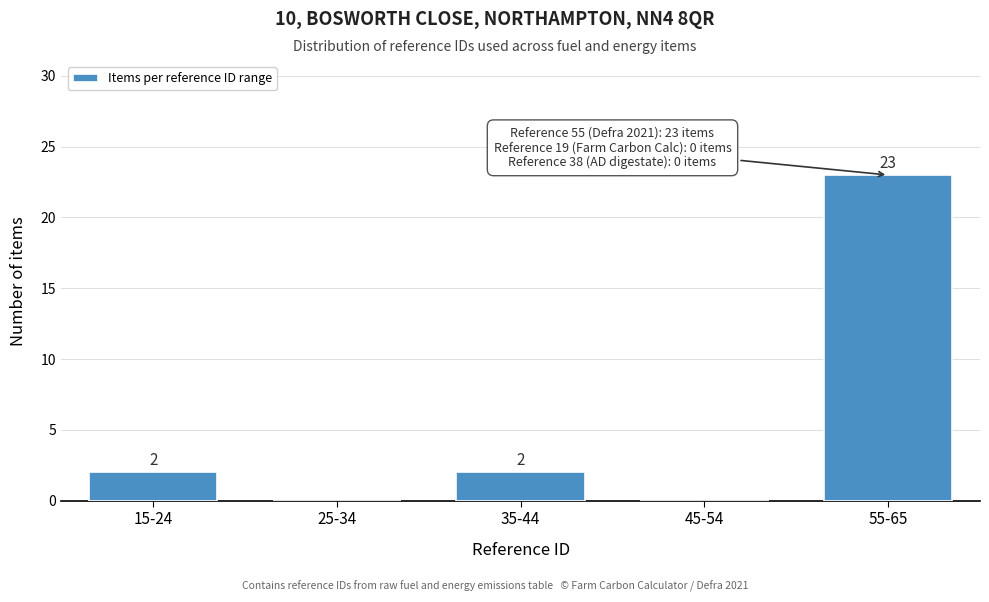

Reading left to right, what are all the values shown in this chart?

15-24=2	25-34=0	35-44=2	45-54=0	55-65=23